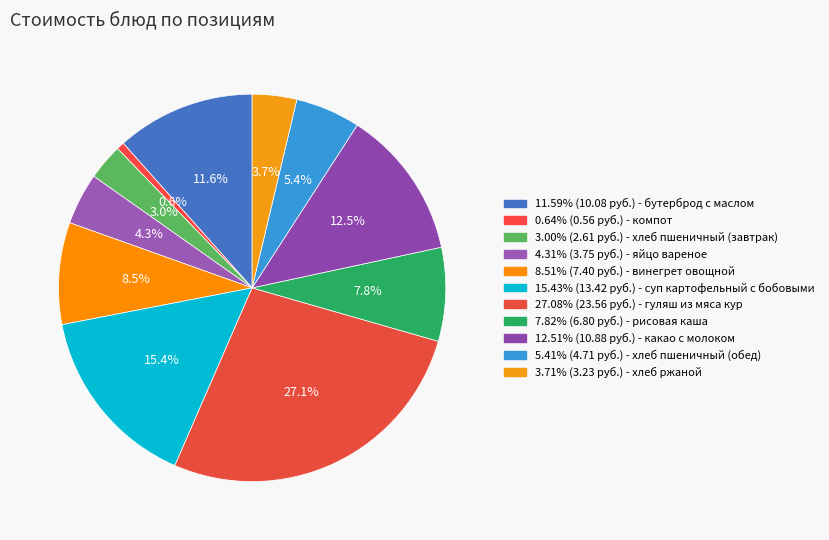

How many slices are in this pie chart?

11